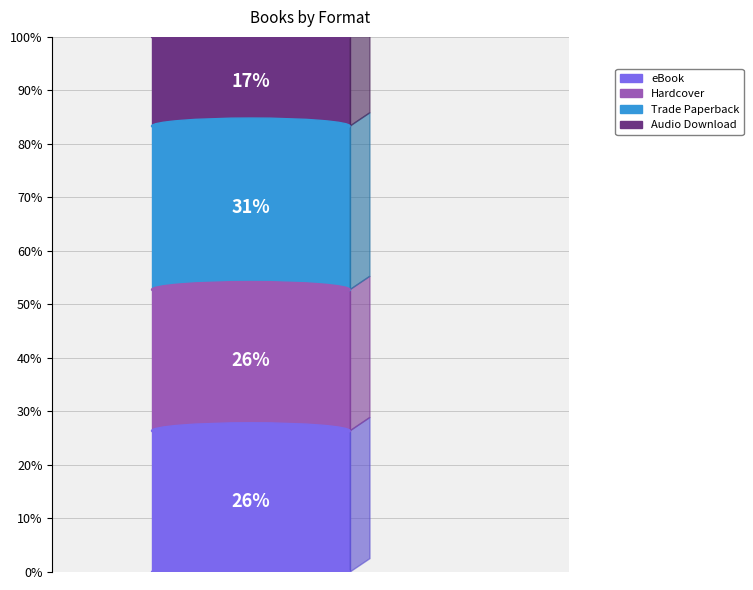

Between Audio Download and Trade Paperback, which is larger?

Trade Paperback